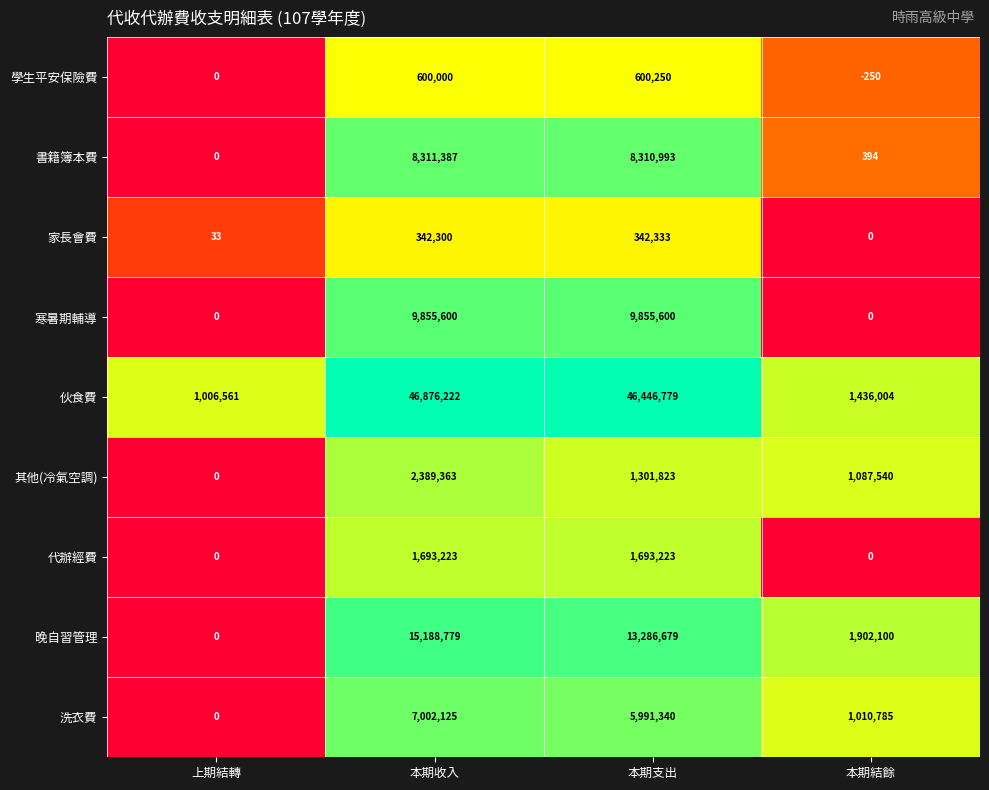

What is the spread (max minus min) of values at 本期收入?

46533922